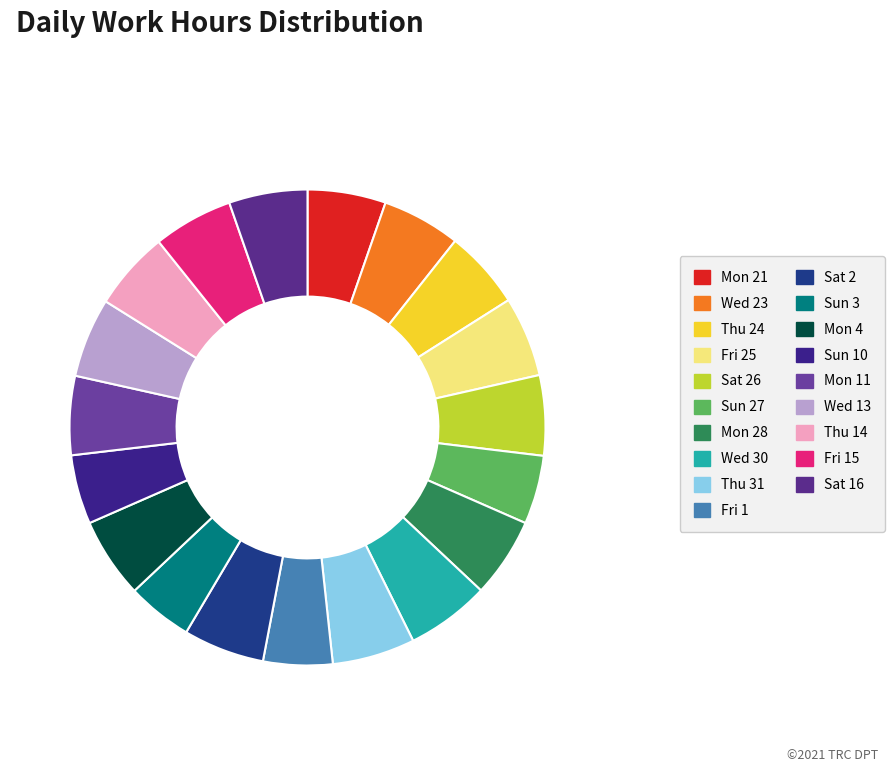

To the nearest percent, what is the difference between the Sun 27 and Fri 15 slice percentages?

1%